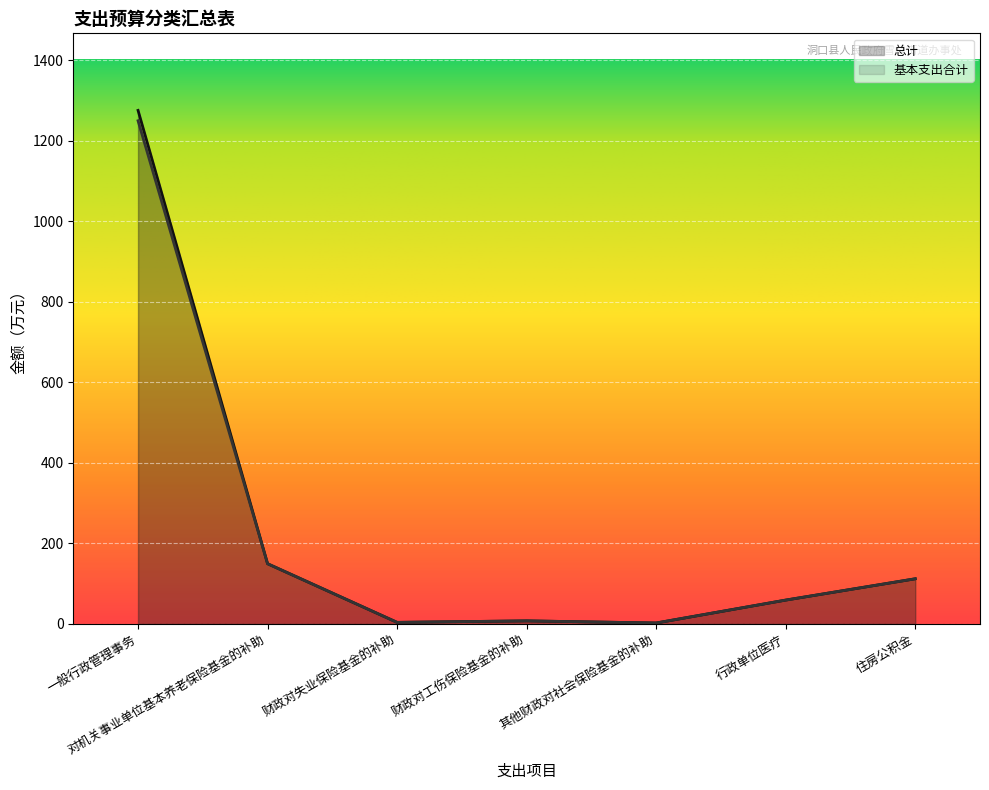

List the series in order of their overall mean, lowest first.

基本支出合计, 总计